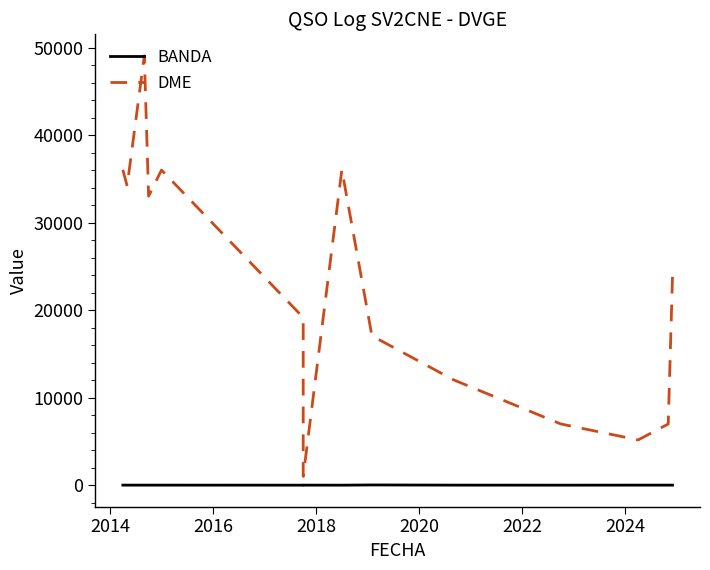

Is it true that BANDA equals 29 at 2012?

False